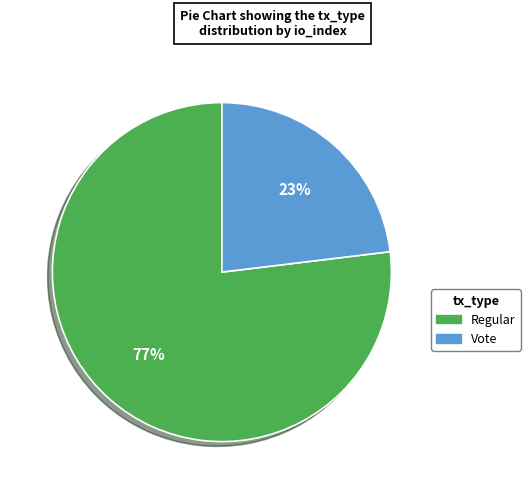

Rank the categories by value from highest to lowest.

Regular, Vote